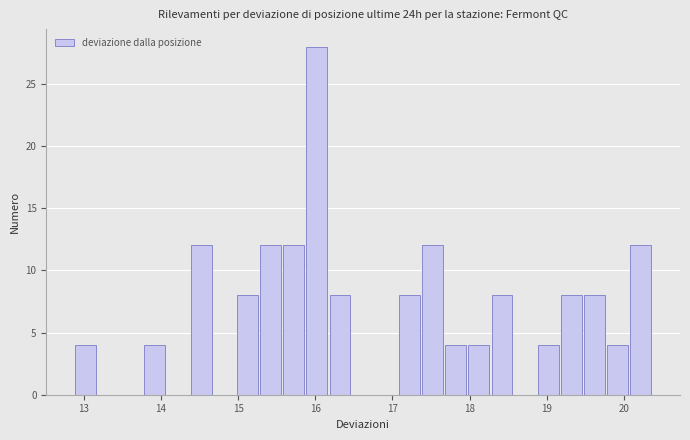

Around what value on the x-axis is the tallest bar? Give the approximate position of its centre, as read against the axis.

16.0